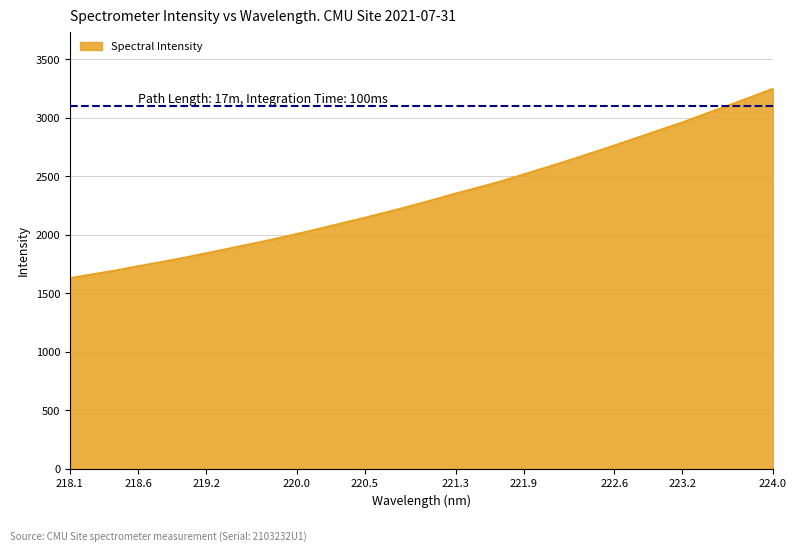

What is the greatest value displayed?

3249.7